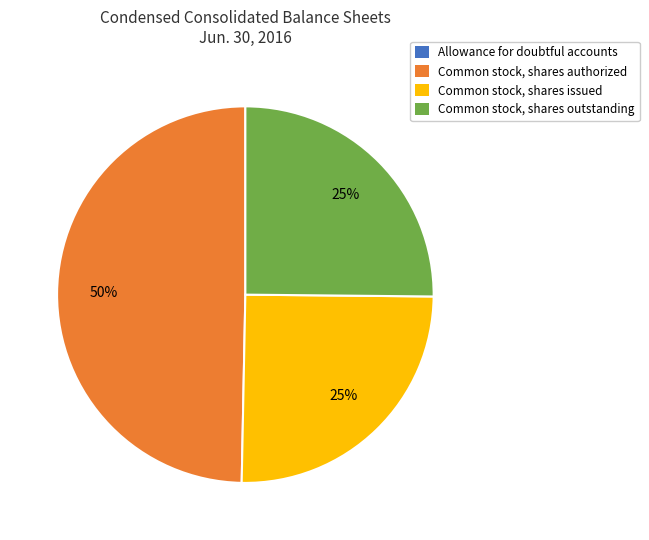

To the nearest percent, what percentage of the pie is Common stock, shares issued?

25%